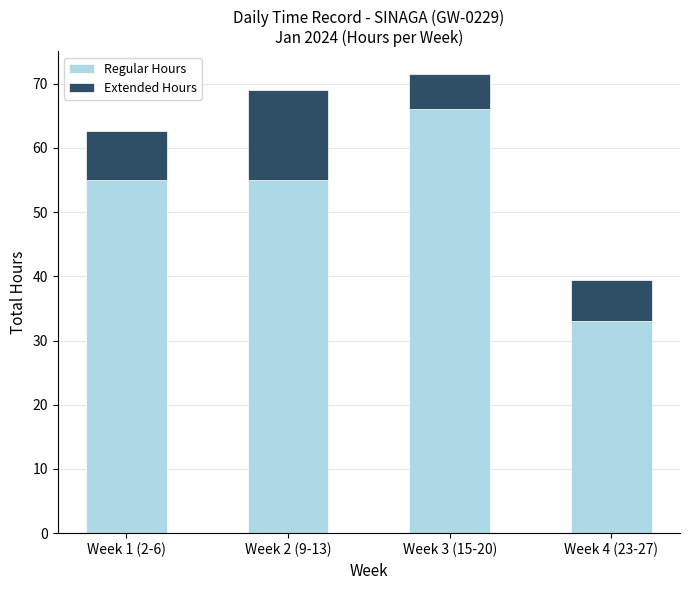

Is it true that Regular Hours equals 11.1 at Week 4 (23-27)?

False